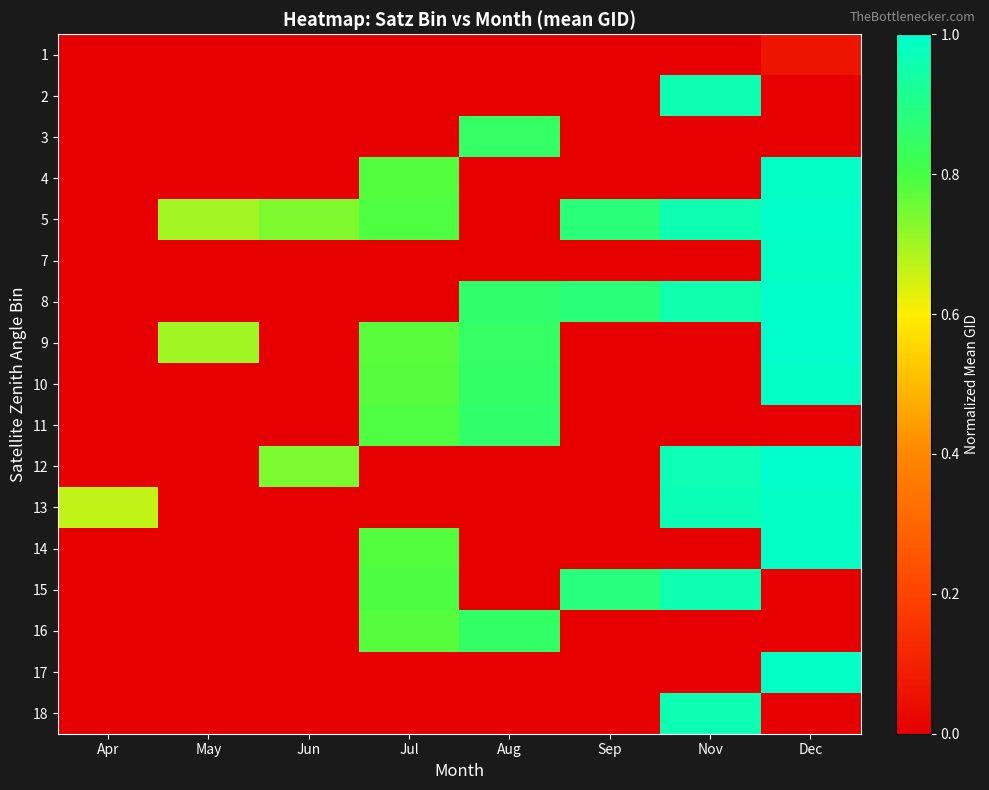

List the series in order of their peak value, lowest first.

1, 3, 16, 11, 2, 18, 15, 13, 10, 7, 4, 17, 14, 8, 5, 12, 9